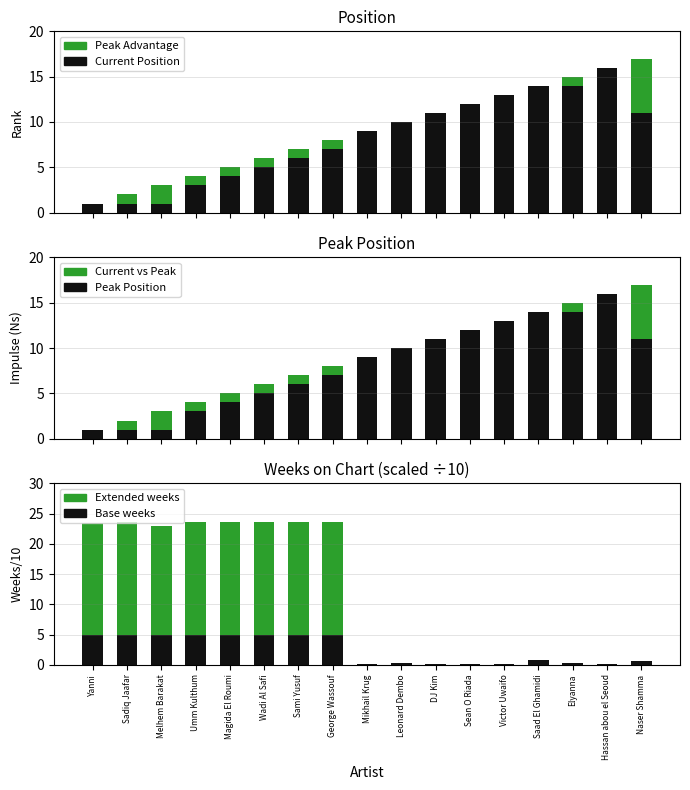

Are the bars grouped side by side (vs. stacked)?

Yes